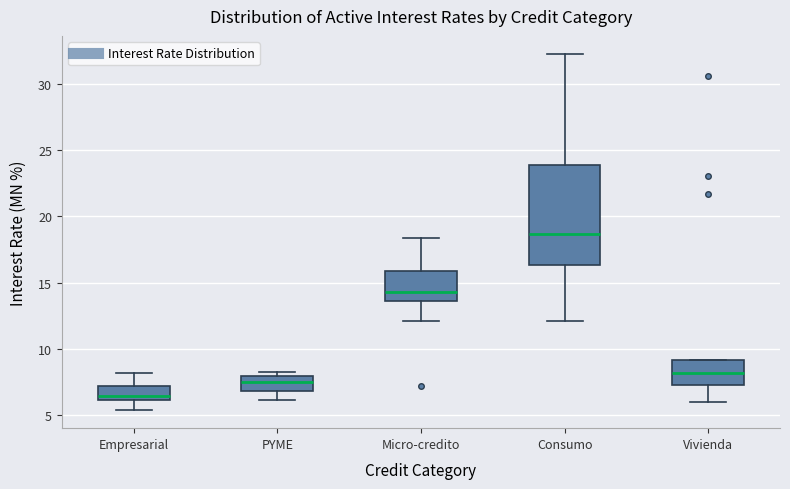

Which box is the tallest, from its lower edge to its upper edge?

Consumo